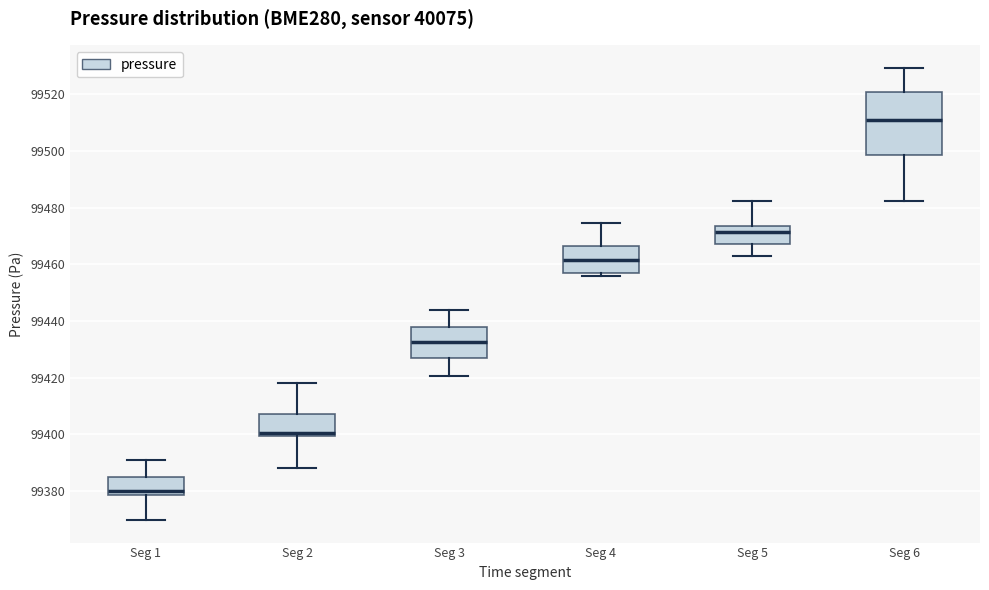

Reading left to right, transcribe this box plot: for each box, give where its median line is, the range the box spans, and where its two whiskers end, as read against the y-axis. The values are not printed on the chart, so give them approximately, as read against the axis.

Seg 1: median 99380, box 99378 to 99384, whiskers 99370 to 99390
Seg 2: median 99400 (just above the box's lower edge), box 99400 to 99408, whiskers 99388 to 99418
Seg 3: median 99432, box 99426 to 99438, whiskers 99420 to 99444
Seg 4: median 99462, box 99456 to 99466, whiskers 99456 (just below the box's lower edge) to 99474
Seg 5: median 99472, box 99468 to 99474, whiskers 99464 to 99482
Seg 6: median 99510, box 99498 to 99520, whiskers 99482 to 99530